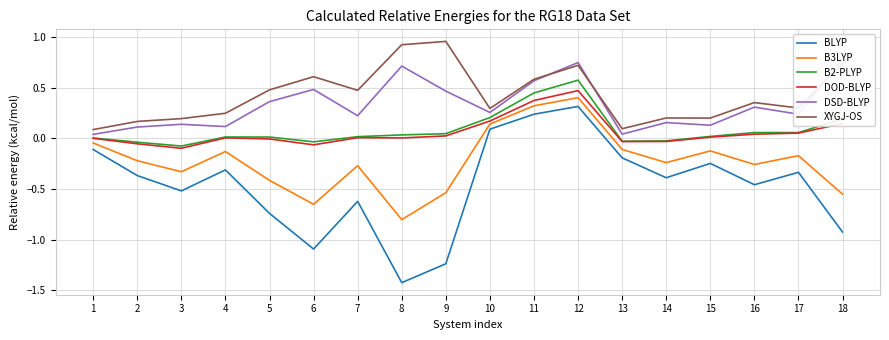

The XYGJ-OS series shows 0.6 at 11. True or false?

True